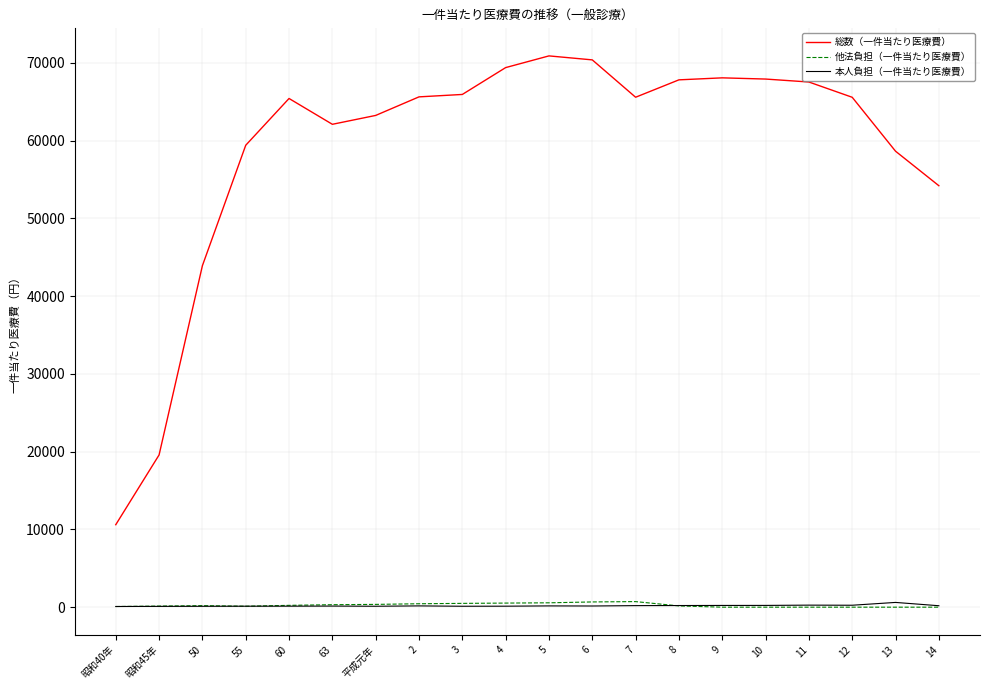

Where do 他法負担（一件当たり医療費） and 本人負担（一件当たり医療費） first cross each other?

昭和40年 and 昭和45年